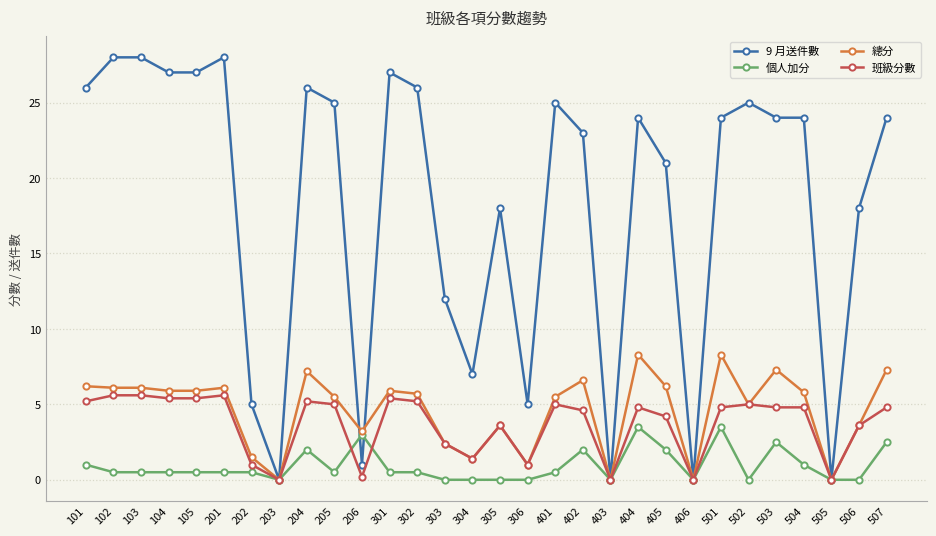

What is the sum of the 9 月送件數 values at 505 and 303?

12.0